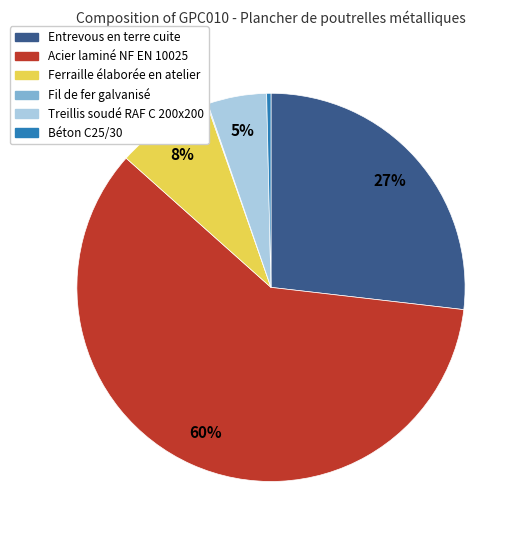

Between Treillis soudé RAF C 200x200 and Acier laminé NF EN 10025, which is larger?

Acier laminé NF EN 10025